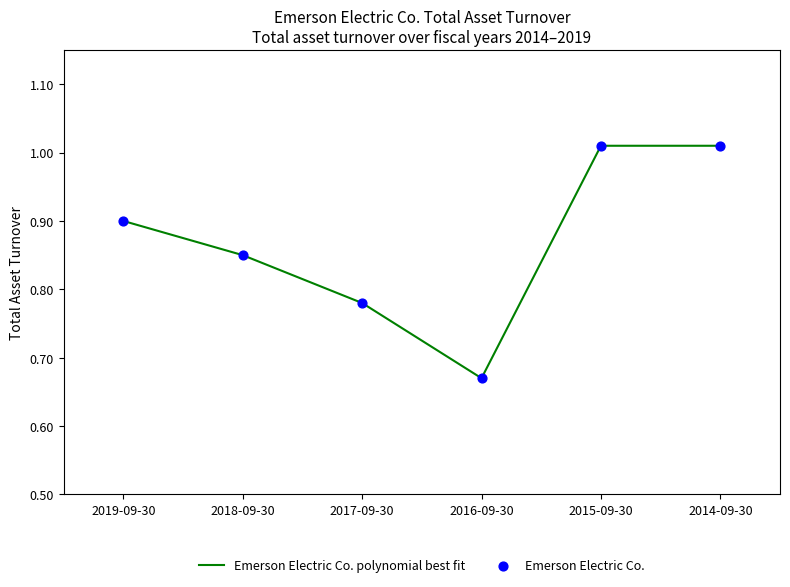

What is the average value?

0.9